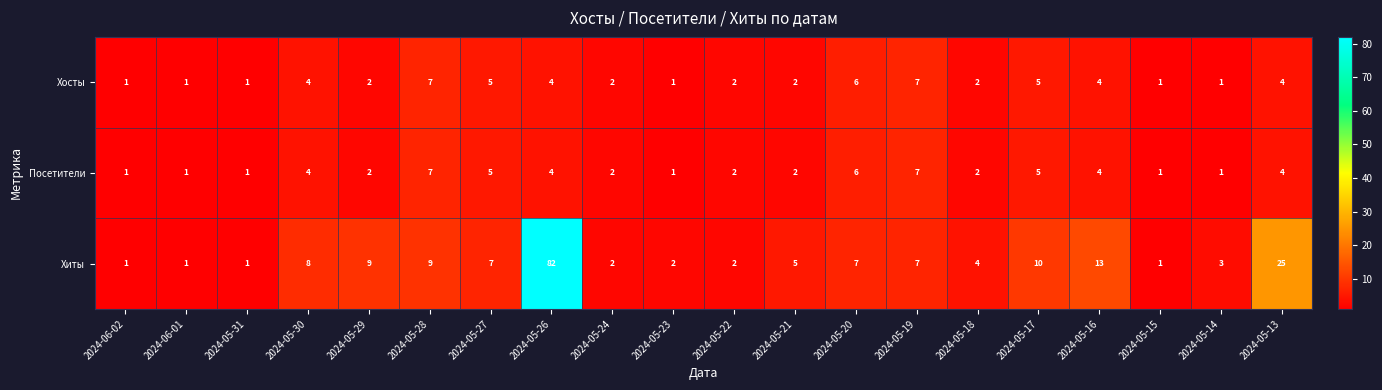

How many data points does each series have?

20